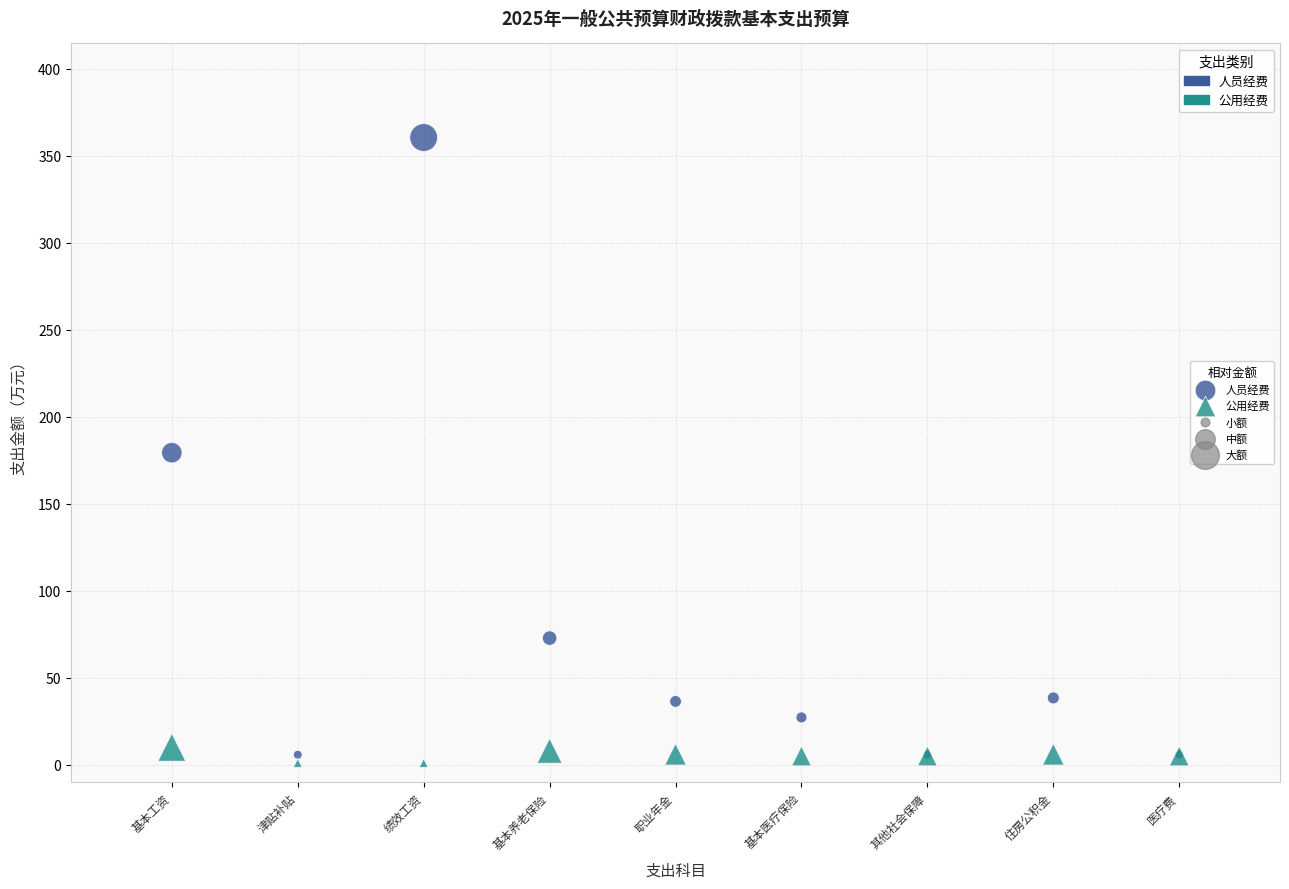

Which series has the widest spread of Y values?

人员经费